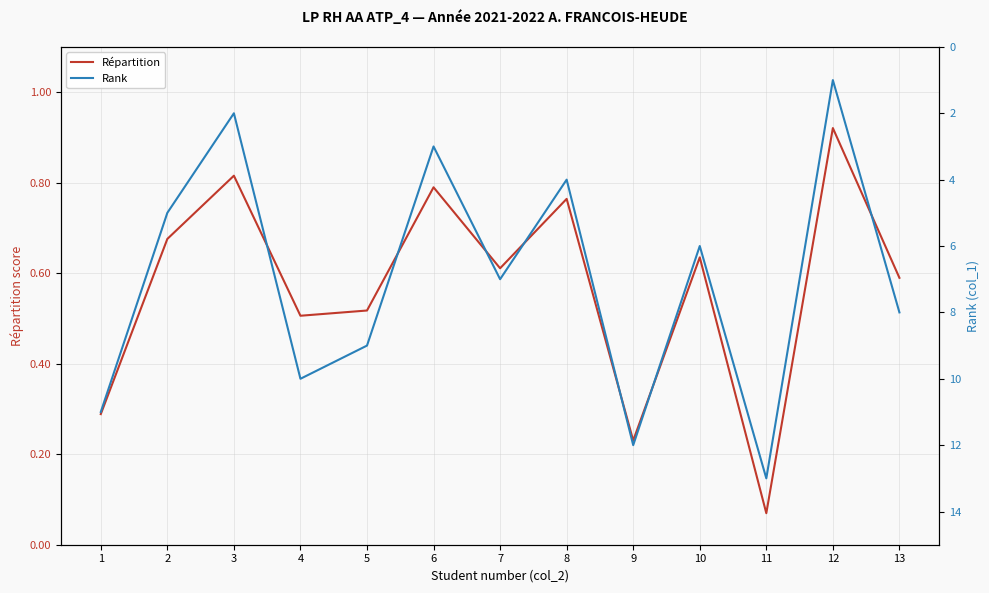

What is the greatest value displayed?

13.0